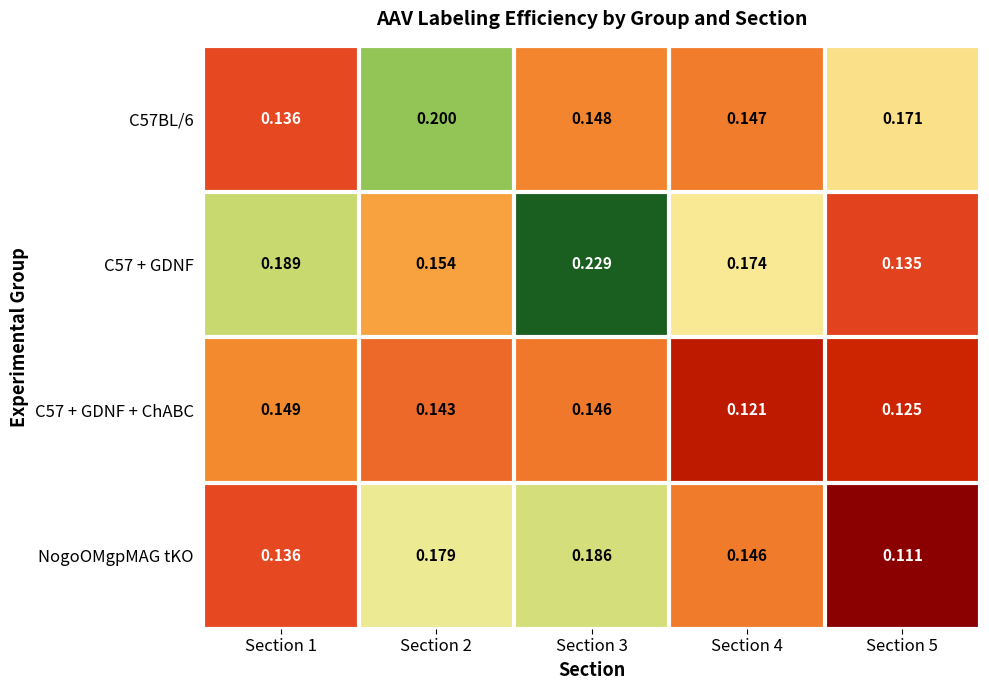

Count the number of data series in this chart.

4